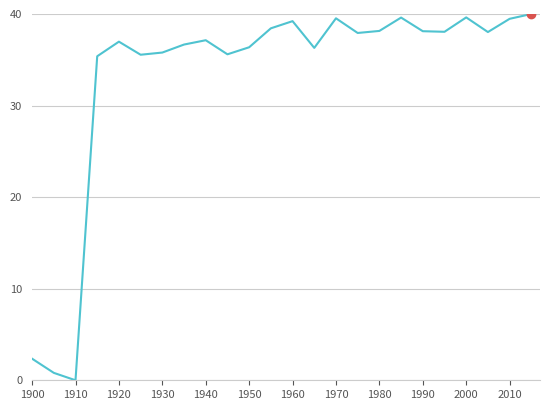

What is the greatest value displayed?

40.0